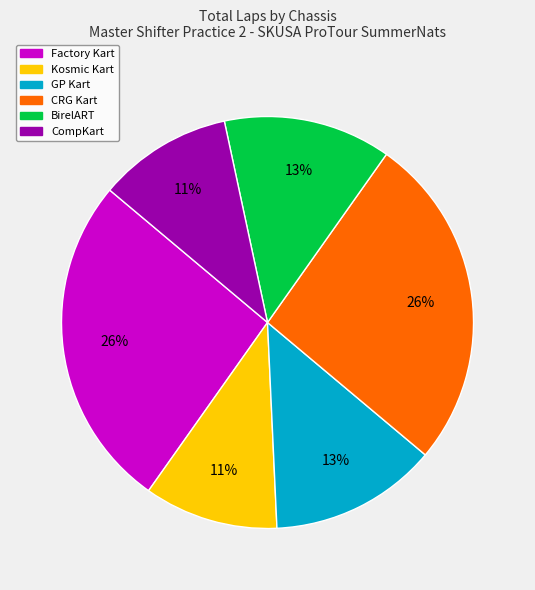

How many segments does this pie chart have?

6